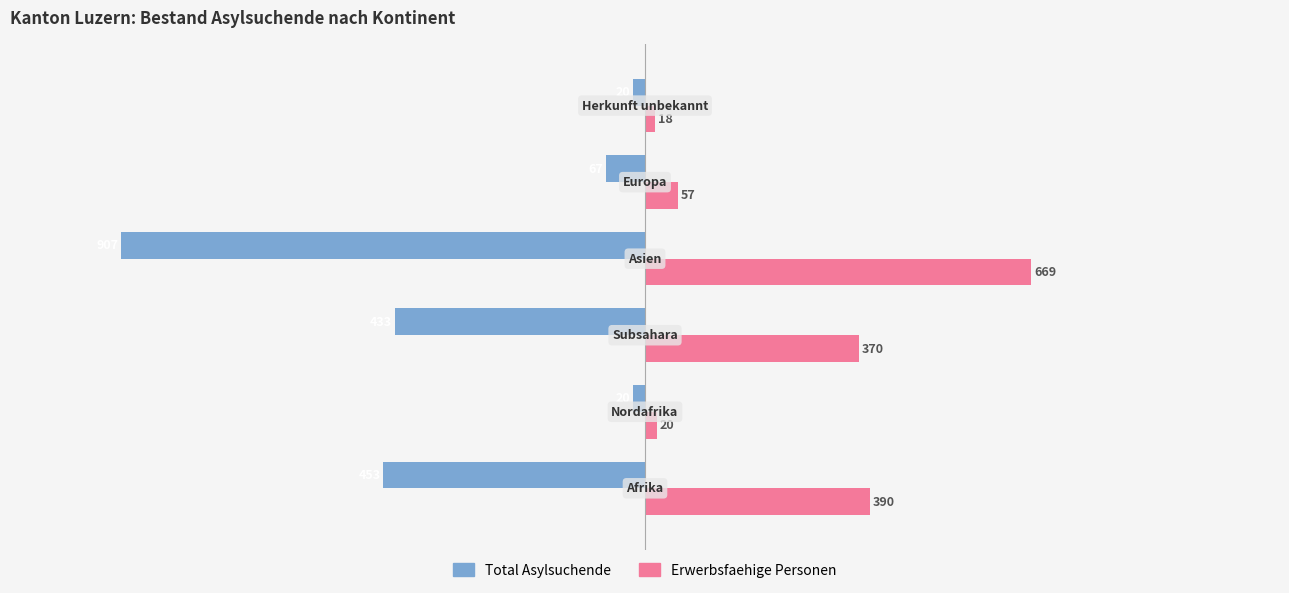

How many distinct data groups are displayed?

2